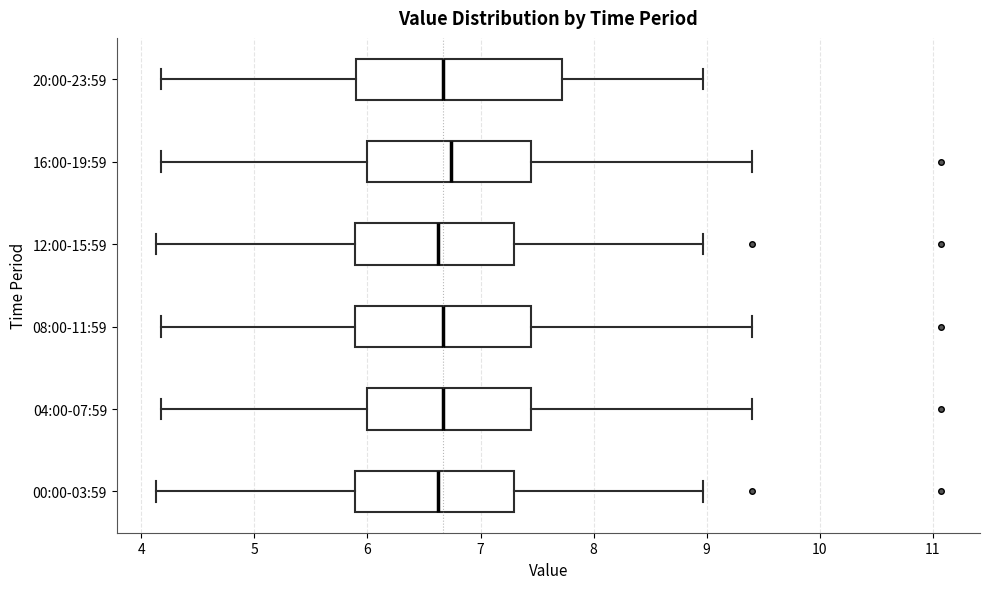

Reading bottom to top, read every box against the x-axis: the position of its median line, the range the box covers, and the ends of its whiskers. The values are not printed on the chart, so give them approximately, as read against the axis.

00:00-03:59: median 6.6, box 5.9 to 7.3, whiskers 4.1 to 9.0
04:00-07:59: median 6.7, box 6.0 to 7.4, whiskers 4.2 to 9.4
08:00-11:59: median 6.7, box 5.9 to 7.4, whiskers 4.2 to 9.4
12:00-15:59: median 6.6, box 5.9 to 7.3, whiskers 4.1 to 9.0
16:00-19:59: median 6.7, box 6.0 to 7.4, whiskers 4.2 to 9.4
20:00-23:59: median 6.7, box 5.9 to 7.7, whiskers 4.2 to 9.0